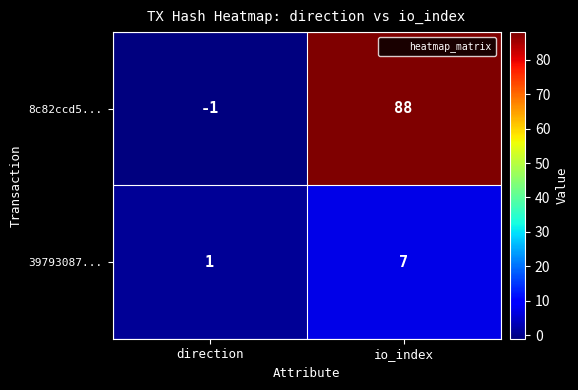

The 39793087... series shows 7 at io_index. True or false?

True